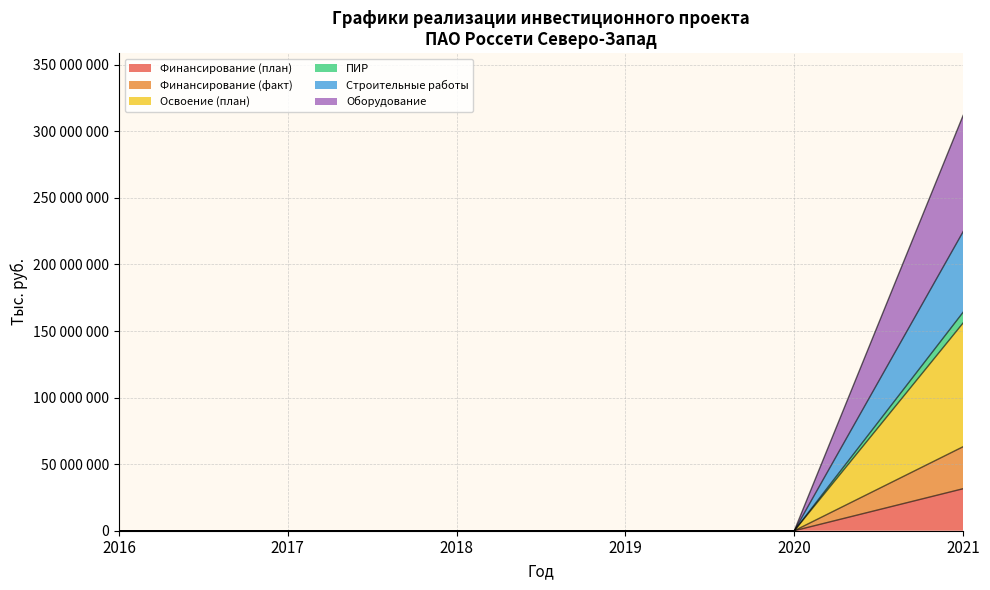

True or false: Строительные работы and Оборудование intersect in this chart.

False